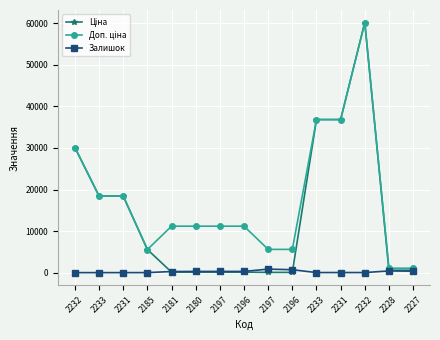

Reading left to right, what are all the values shown in this chart?

Ціна: 30102.8	18420.9	18420.9	5560.3	111.8	111.8	111.8	111.8	55.9	55.9	36841.8	36841.8	60205.6	578.1	578.1
Доп. ціна: 30102.8	18420.9	18420.9	5560.3	11182.0	11182.0	11182.0	11182.0	5591.0	5591.0	36841.8	36841.8	60205.6	1060.0	1060.0
Залишок: 0.0	0.0	0.0	6.0	260.0	290.0	289.0	290.0	845.0	698.0	14.0	23.0	16.0	405.0	353.0